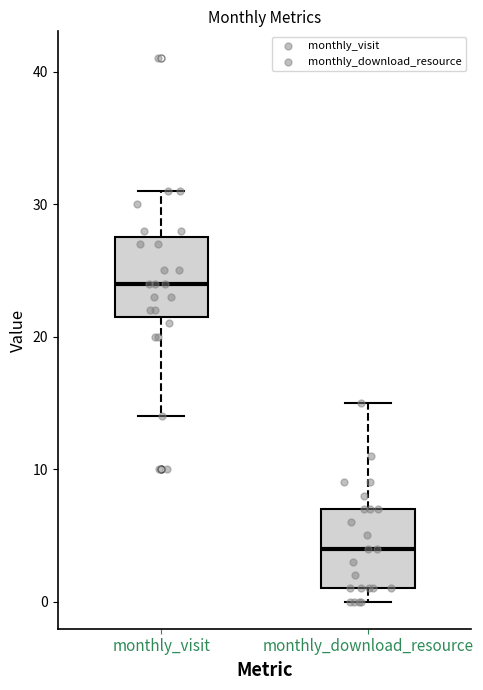

Reading left to right, read every box against the y-axis: the position of its median line, the range the box covers, and the ends of its whiskers. The values are not printed on the chart, so give them approximately, as read against the axis.

monthly_visit: median 24, box 22 to 28, whiskers 14 to 31
monthly_download_resource: median 4, box 1 to 7, whiskers 0 to 15